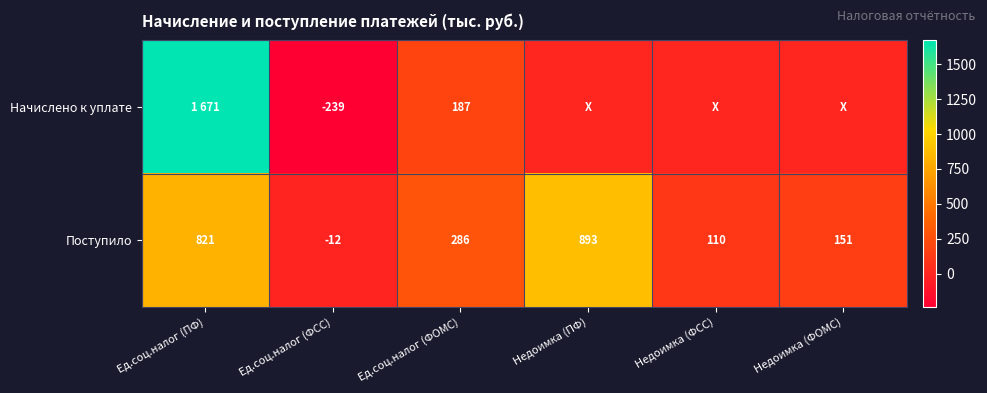

True or false: Поступило has a value of 315 at Недоимка (ПФ).

False